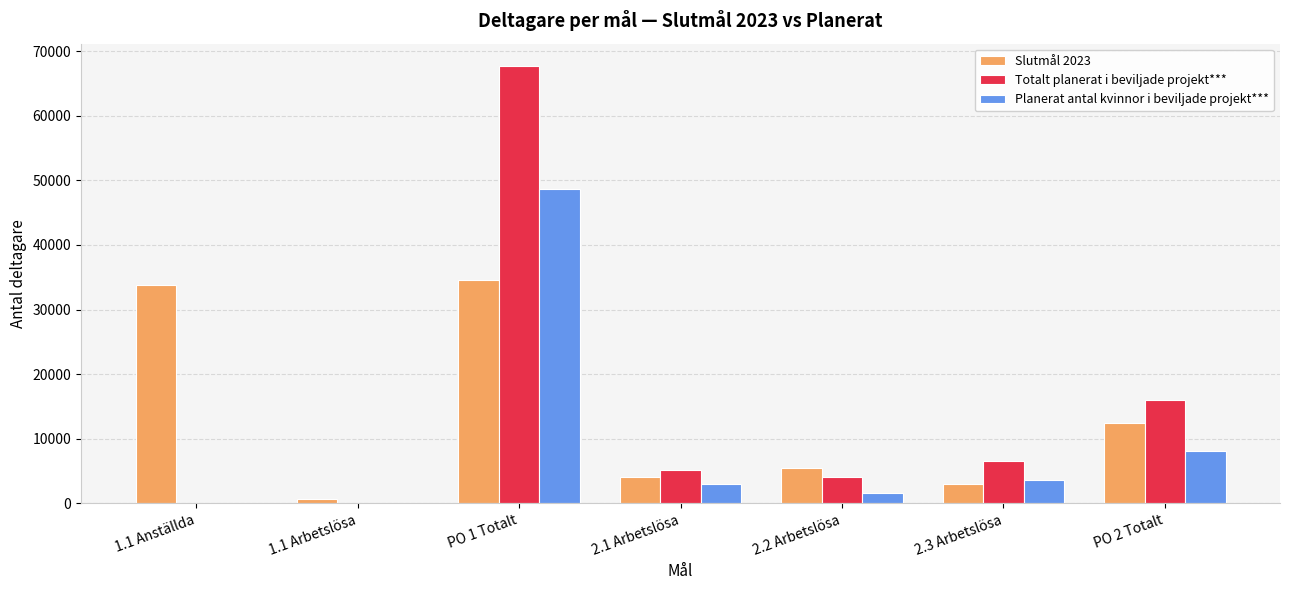

Is the value of Slutmål 2023 at 1.1 Arbetslösa greater than the value of Totalt planerat i beviljade projekt*** at PO 2 Totalt?

No